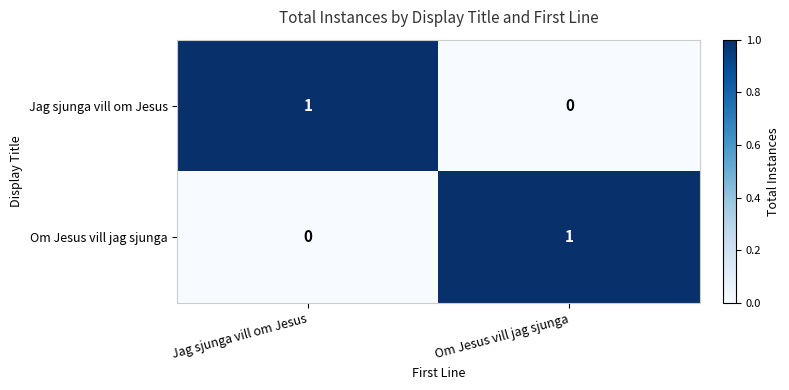

Reading right to left, what are all the values shown in this chart?

Jag sjunga vill om Jesus: 0	1
Om Jesus vill jag sjunga: 1	0